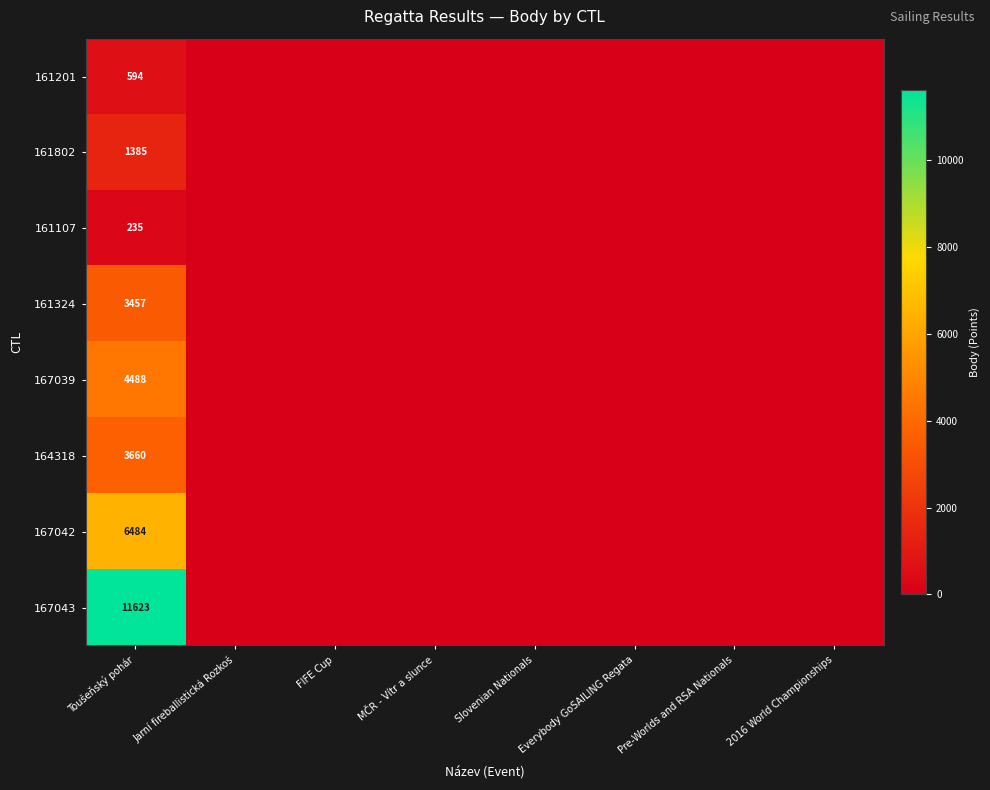

List the labels in order of 161107 value, largest first.

Toušeňský pohár, Jarní fireballistická Rozkoš, FIFE Cup, MČR - Vítr a slunce, Slovenian Nationals, Everybody GoSAILING Regata, Pre-Worlds and RSA Nationals, 2016 World Championships